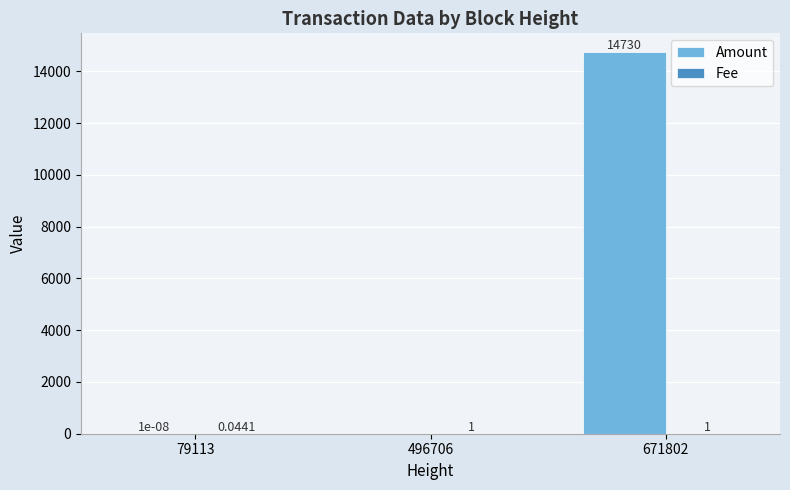

Which category has the highest value across all series?

671802